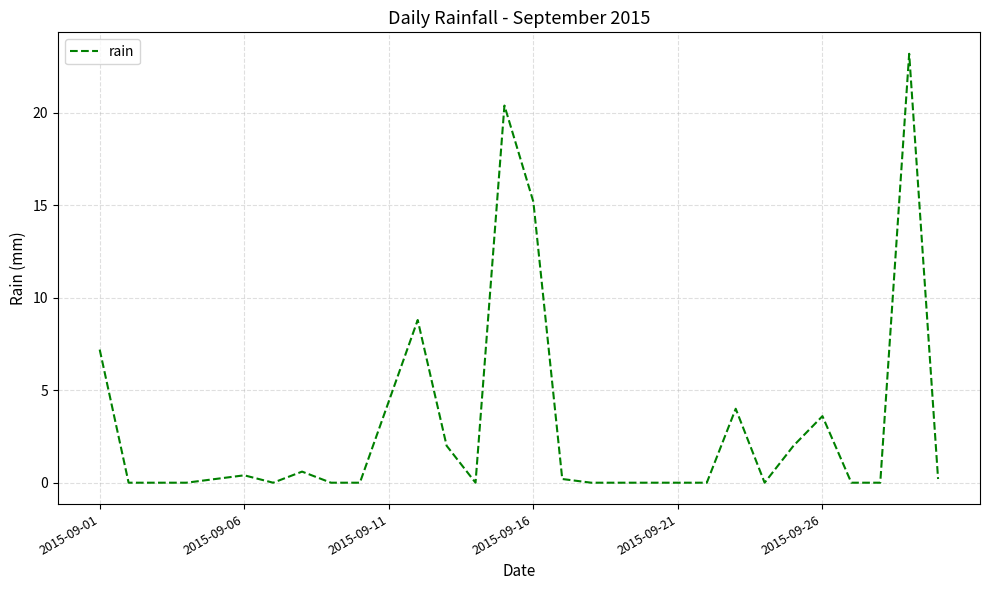

What is the greatest value displayed?

23.2